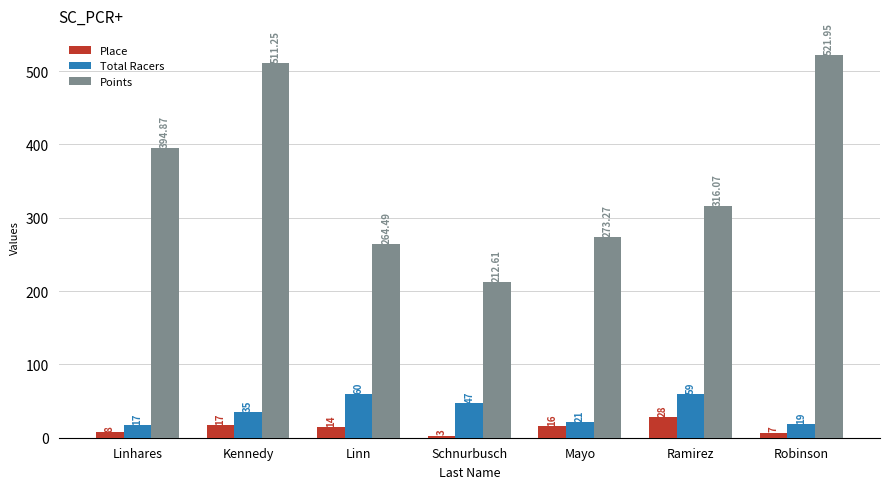

Where does the Points series first go above 316?

Linhares